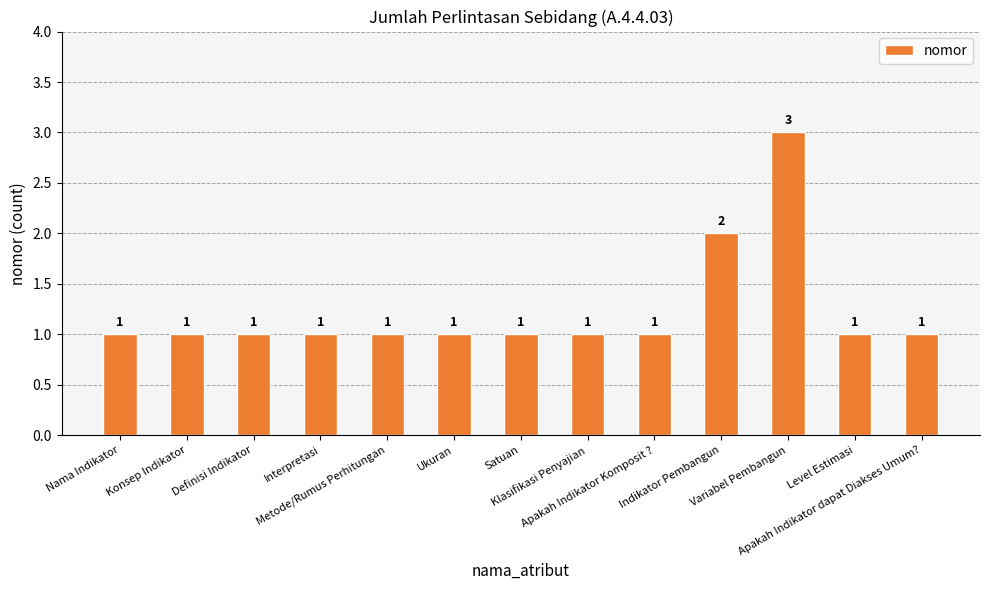

What is the maximum value shown in the chart?

3